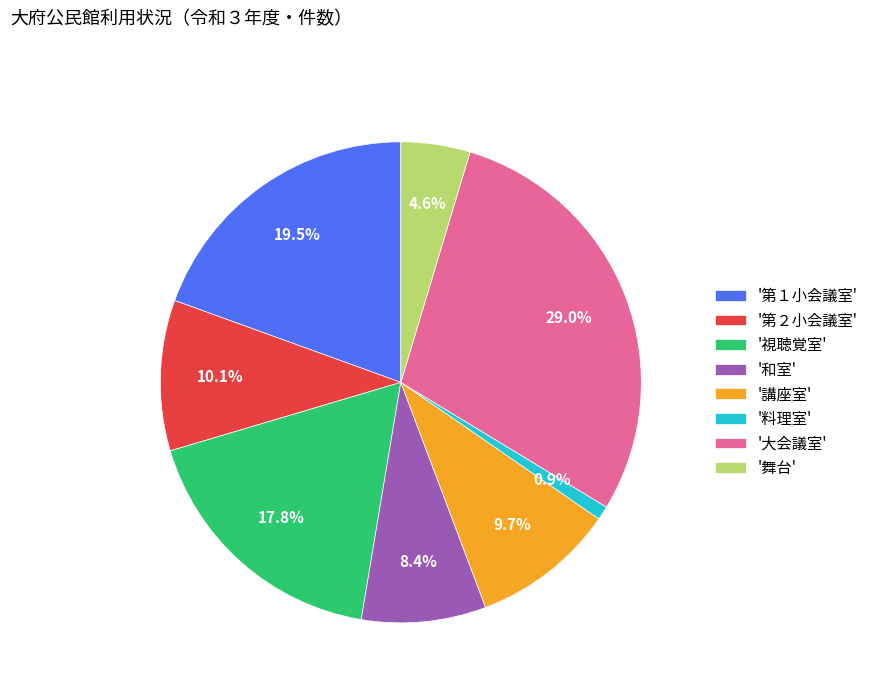

Which slice is the largest?

'大会議室'